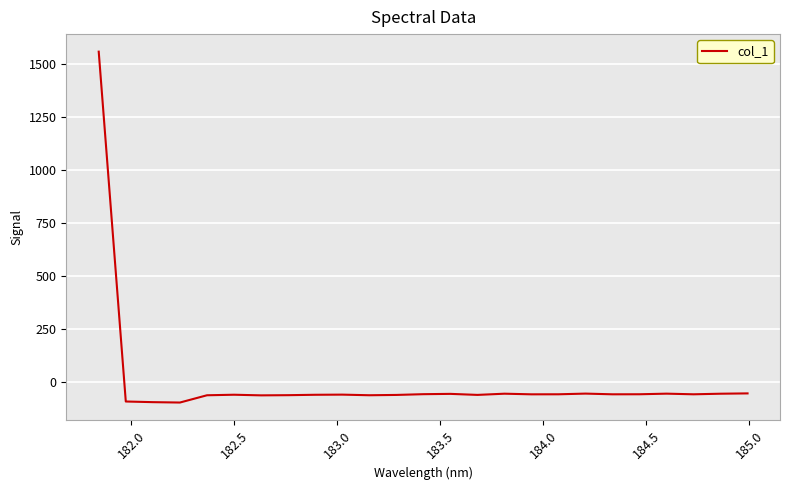

Does the chart display data point markers on the line(s)?

No